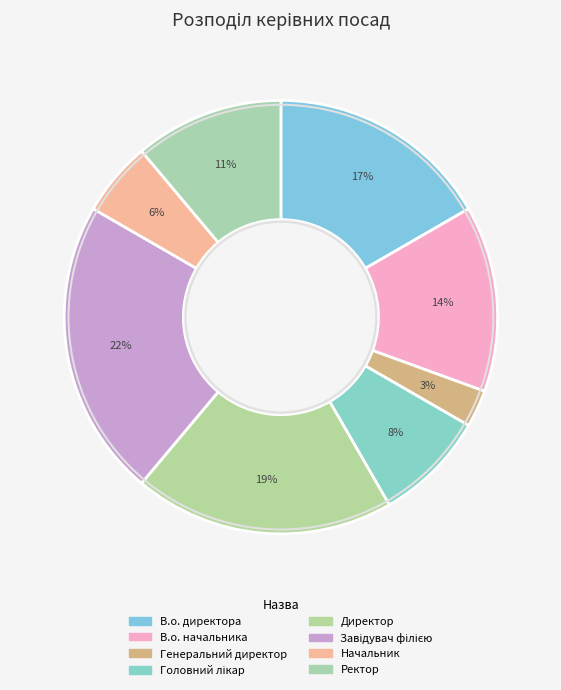

The Ректор slice represents 25% of the pie. True or false?

False